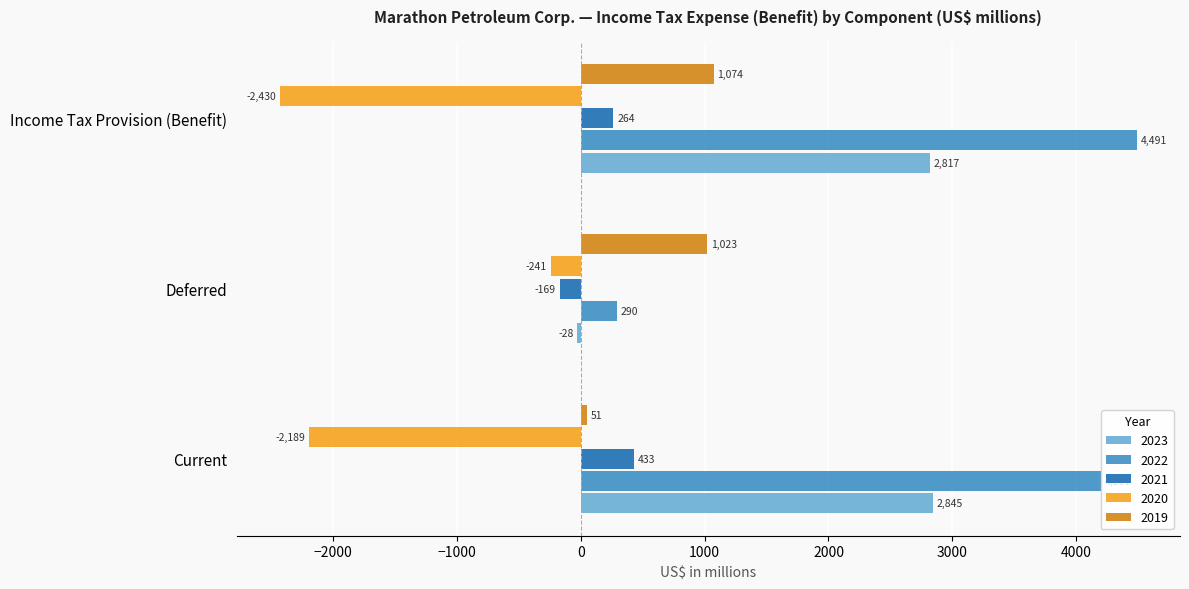

What is the difference between the highest and lowest values at Deferred?

1264